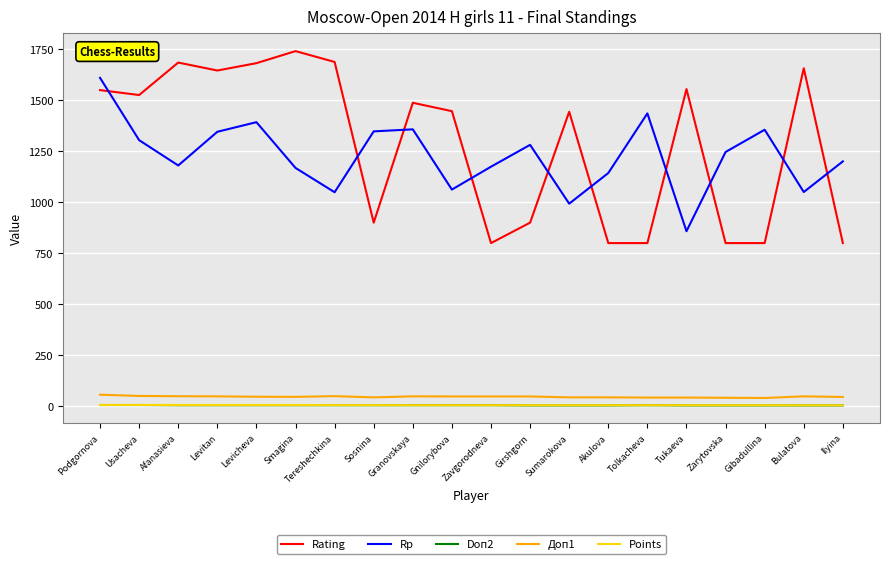

How many Doп2 values are between 5 and 6?

18